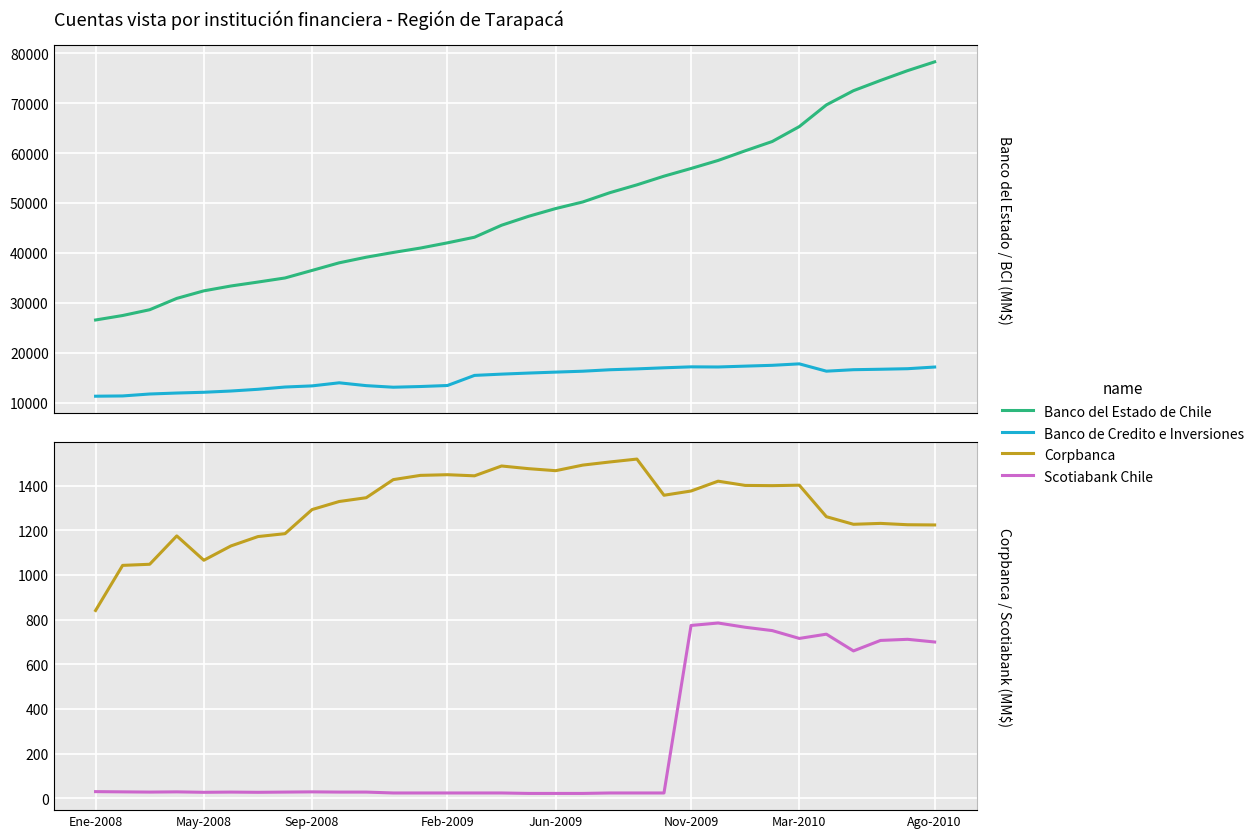

Which series has the largest total across all categories?

Banco del Estado de Chile